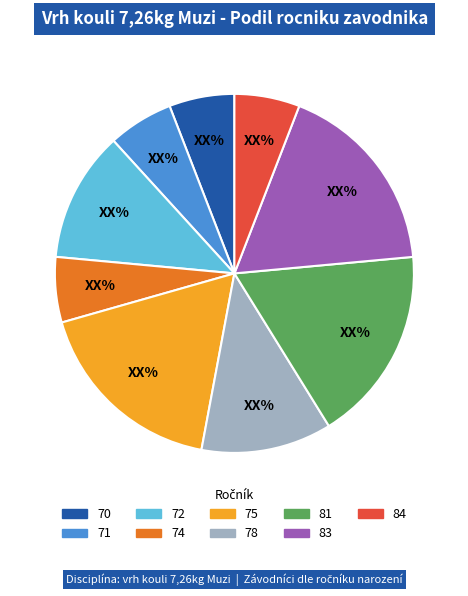

The 71 slice represents 6% of the pie. True or false?

True